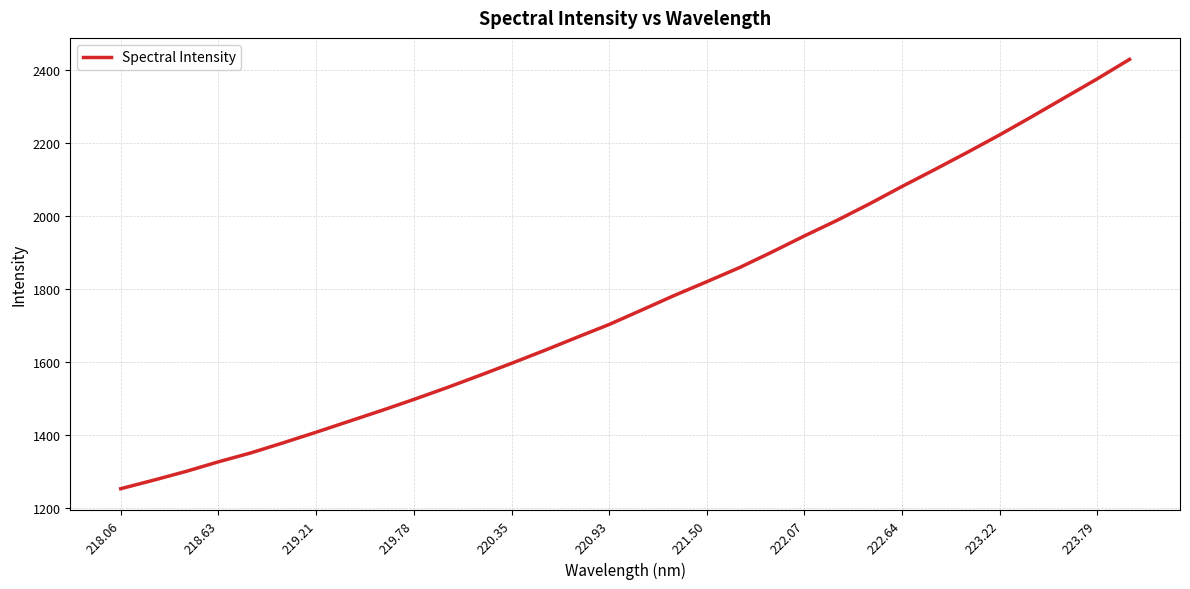

What is the smallest value displayed?

1252.4